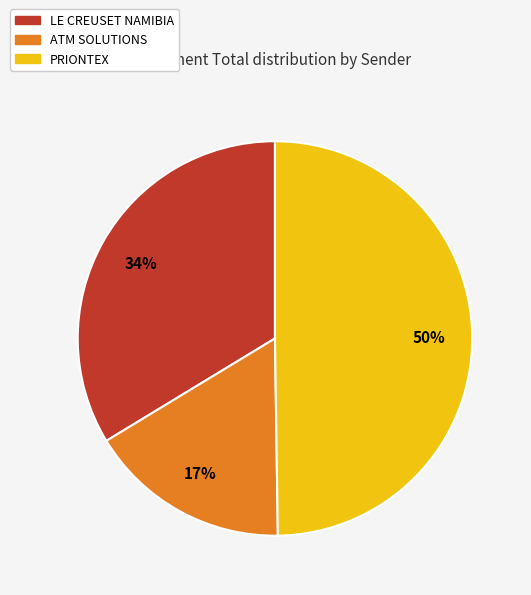

To the nearest percent, what is the average slice percentage?

33%